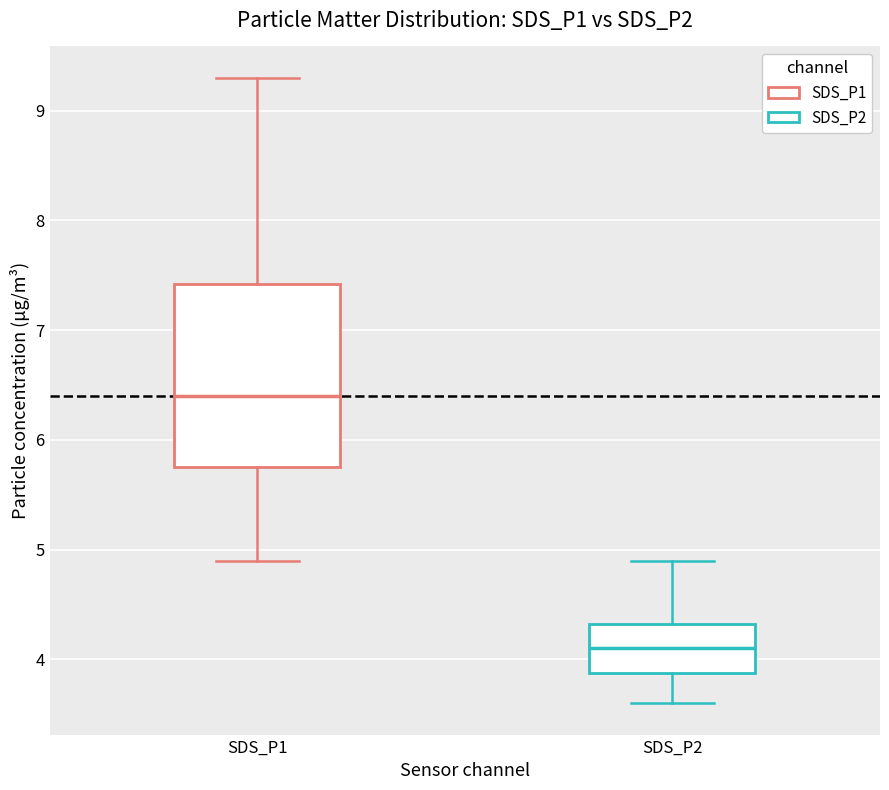

Which box's median line is the highest?

SDS_P1